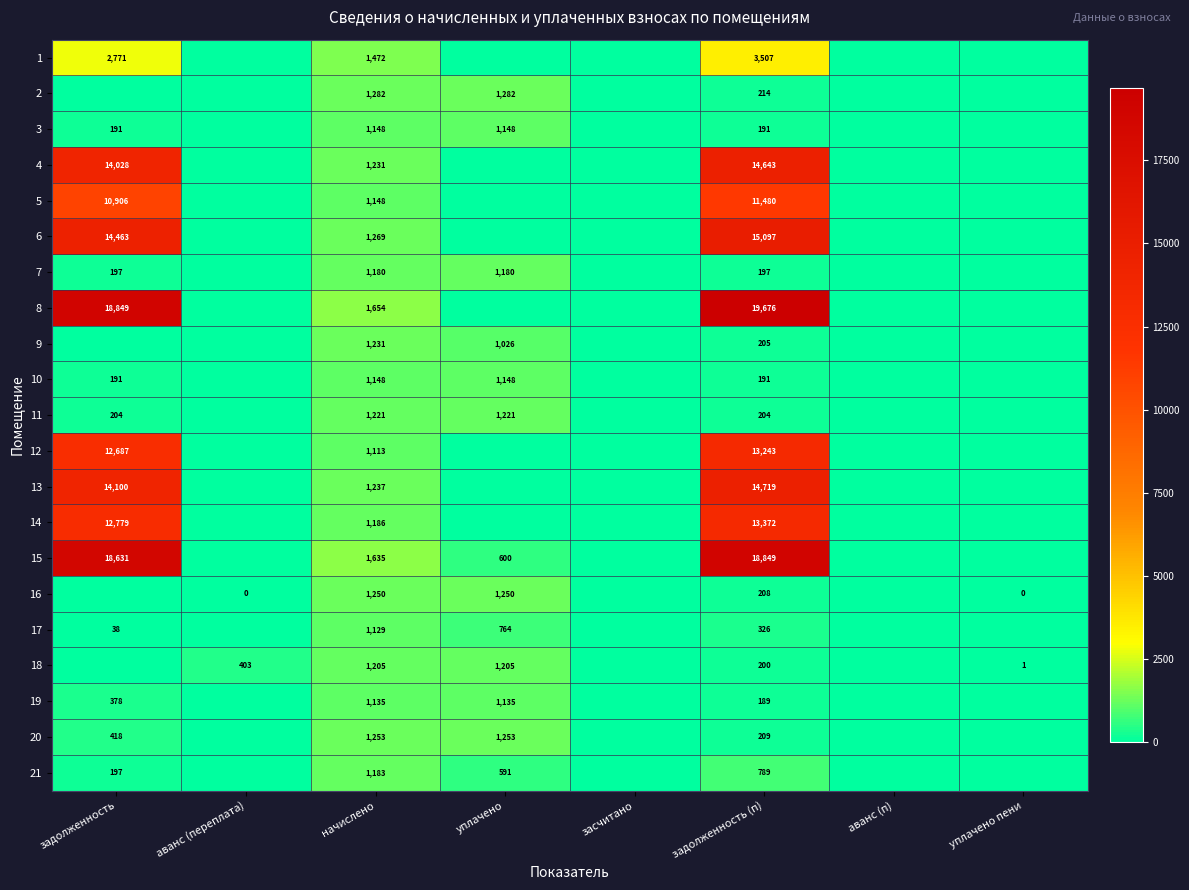

The value of 14 at задолженность is 12779. True or false?

True